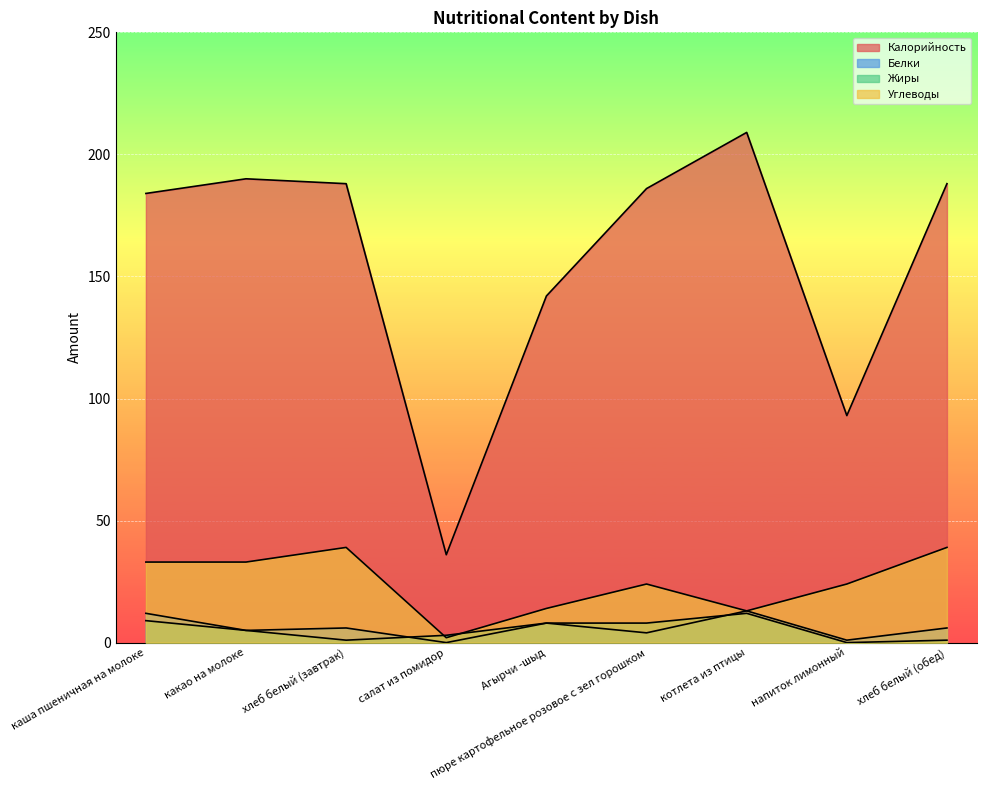

What position from the right is пюре картофельное розовое с зел горошком?

4